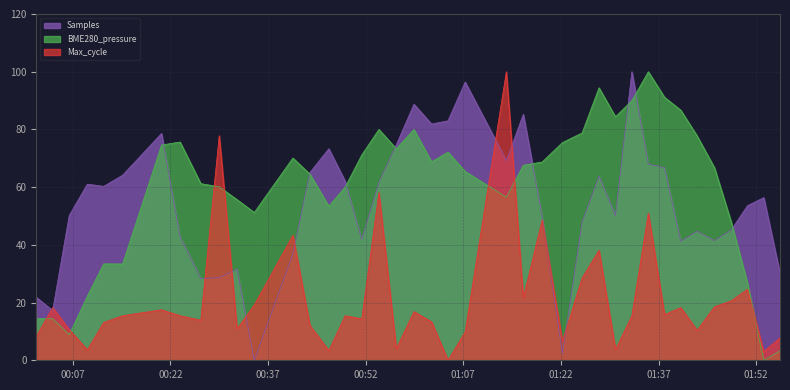

At which category does Max_cycle reach its first local peak?

2020/12/30 00:03:54